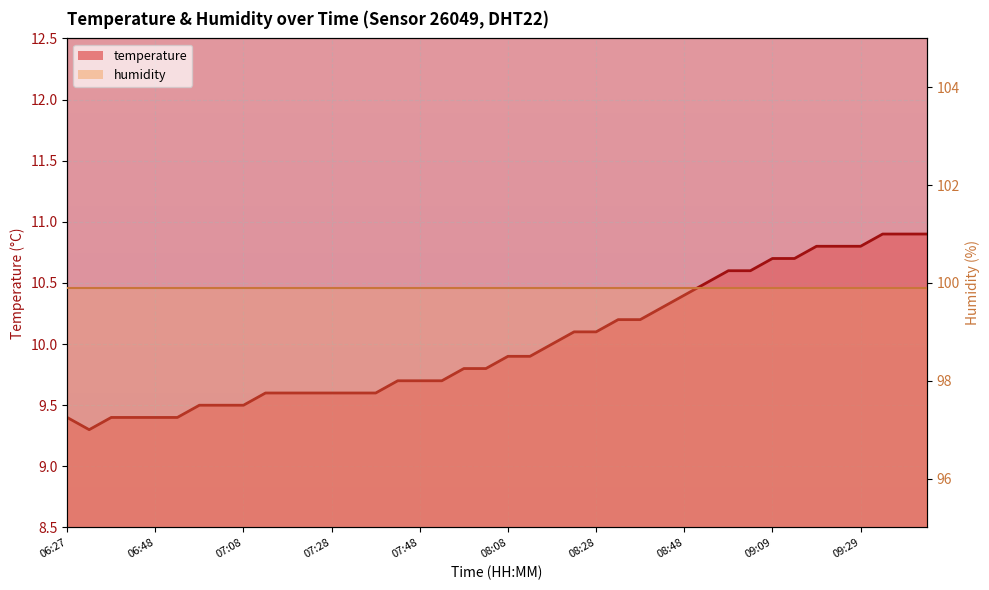

Reading right to left, list all the values displayed in this chart.

09:44=10.9	09:39=10.9	09:34=10.9	09:29=10.8	09:24=10.8	09:19=10.8	09:14=10.7	09:09=10.7	09:04=10.6	08:58=10.6	08:53=10.5	08:48=10.4	08:43=10.3	08:38=10.2	08:33=10.2	08:28=10.1	08:23=10.1	08:18=10.0	08:13=9.9	08:08=9.9	08:03=9.8	07:58=9.8	07:53=9.7	07:48=9.7	07:43=9.7	07:38=9.6	07:33=9.6	07:28=9.6	07:23=9.6	07:18=9.6	07:13=9.6	07:08=9.5	07:03=9.5	06:58=9.5	06:53=9.4	06:48=9.4	06:43=9.4	06:37=9.4	06:32=9.3	06:27=9.4